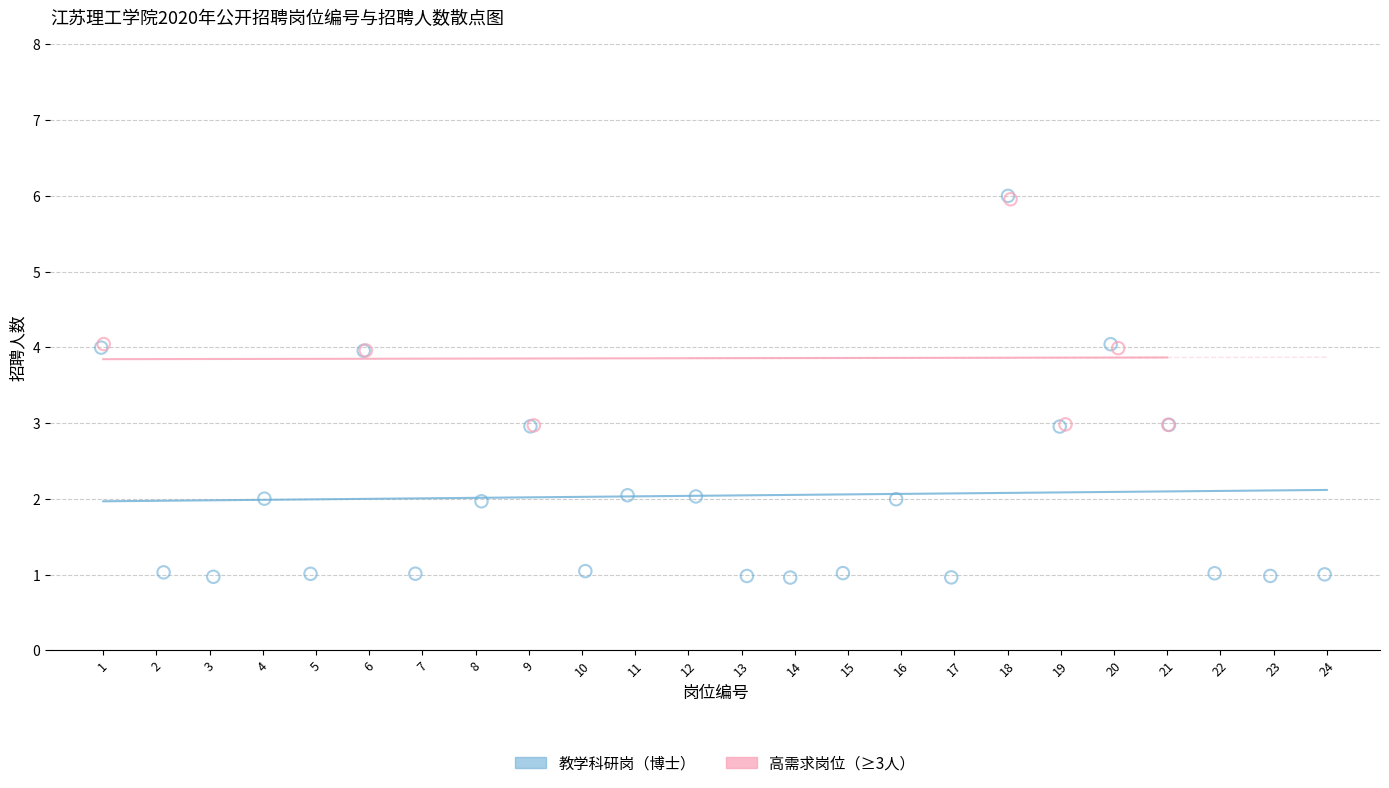

Which series contains the lowest Y value?

教学科研岗（博士）